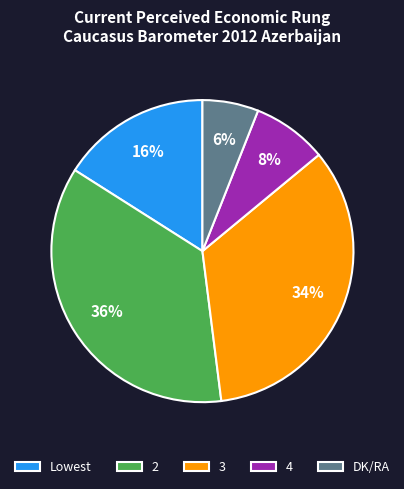

Is it true that 2 is 43% of the pie?

False